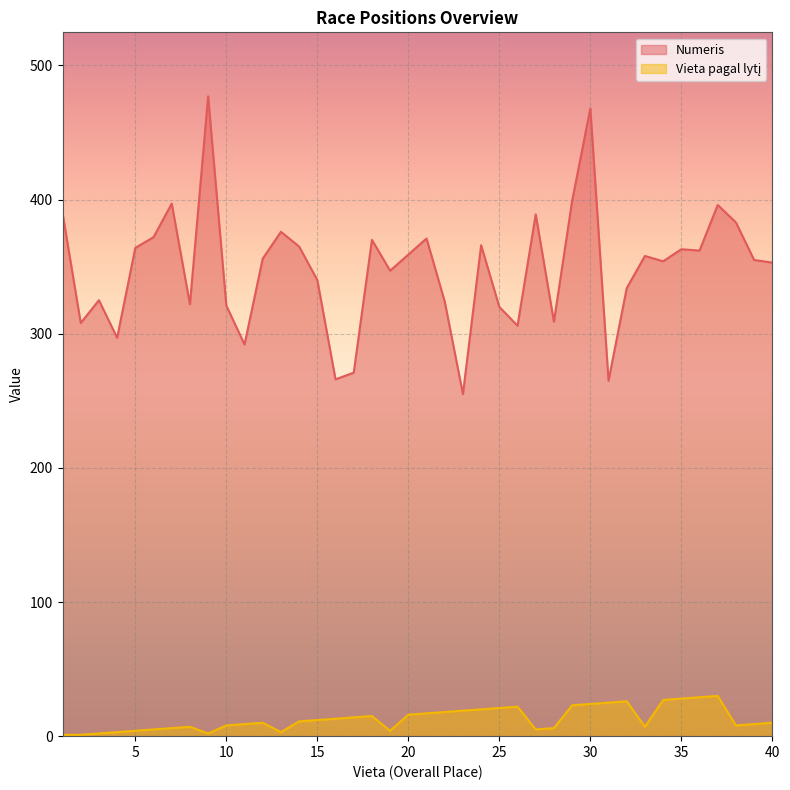

Reading left to right, list all the values displayed in this chart.

Numeris: 1=390	2=308	3=325	4=297	5=364	6=372	7=397	8=322	9=477	10=321	11=292	12=356	13=376	14=365	15=340	16=266	17=271	18=370	19=347	20=359	21=371	22=324	23=255	24=366	25=320	26=306	27=389	28=309	29=399	30=468	31=265	32=334	33=358	34=354	35=363	36=362	37=396	38=383	39=355	40=353
Vieta pagal lytį: 1=1	2=1	3=2	4=3	5=4	6=5	7=6	8=7	9=2	10=8	11=9	12=10	13=3	14=11	15=12	16=13	17=14	18=15	19=4	20=16	21=17	22=18	23=19	24=20	25=21	26=22	27=5	28=6	29=23	30=24	31=25	32=26	33=7	34=27	35=28	36=29	37=30	38=8	39=9	40=10